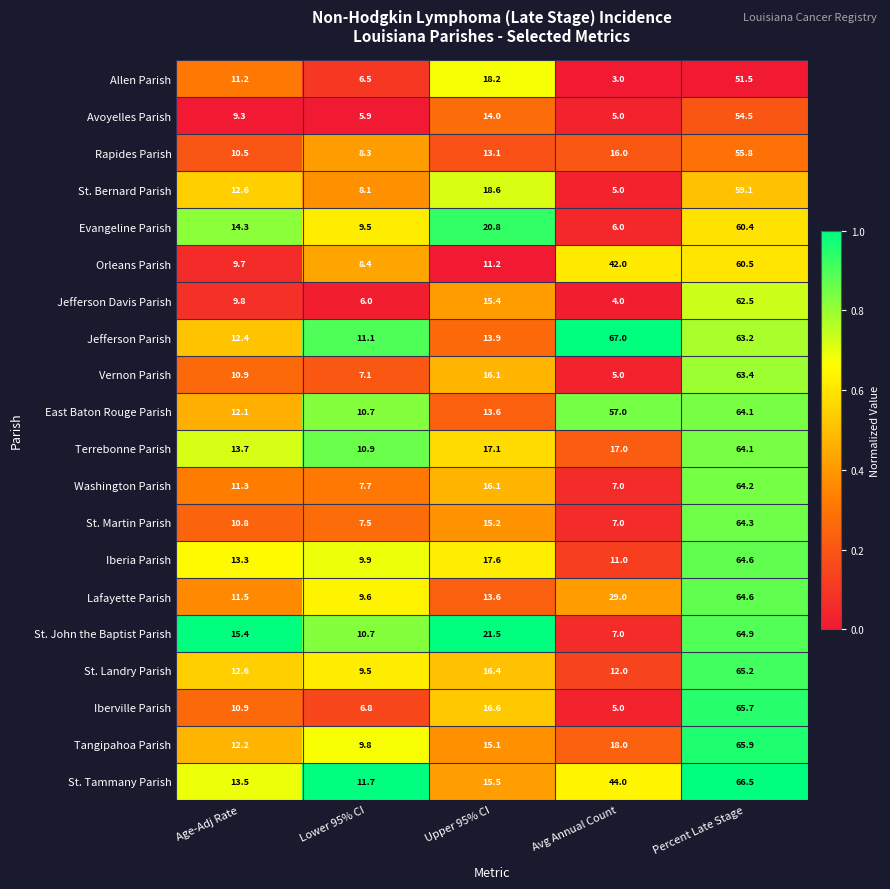

What is the spread (max minus min) of values at Lower 95% CI?

5.8